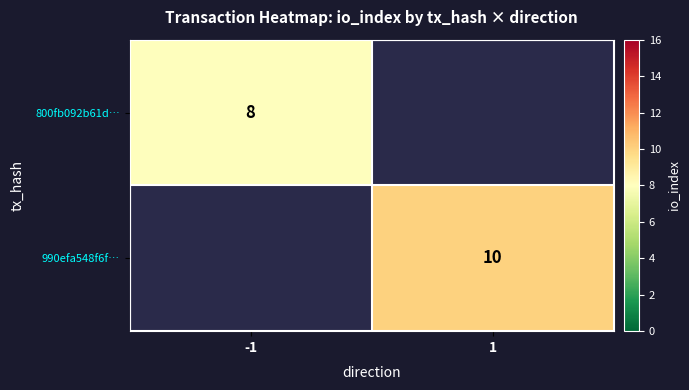

Is the value of 990efa548f6f… at 1 greater than the value of 800fb092b61d… at -1?

Yes